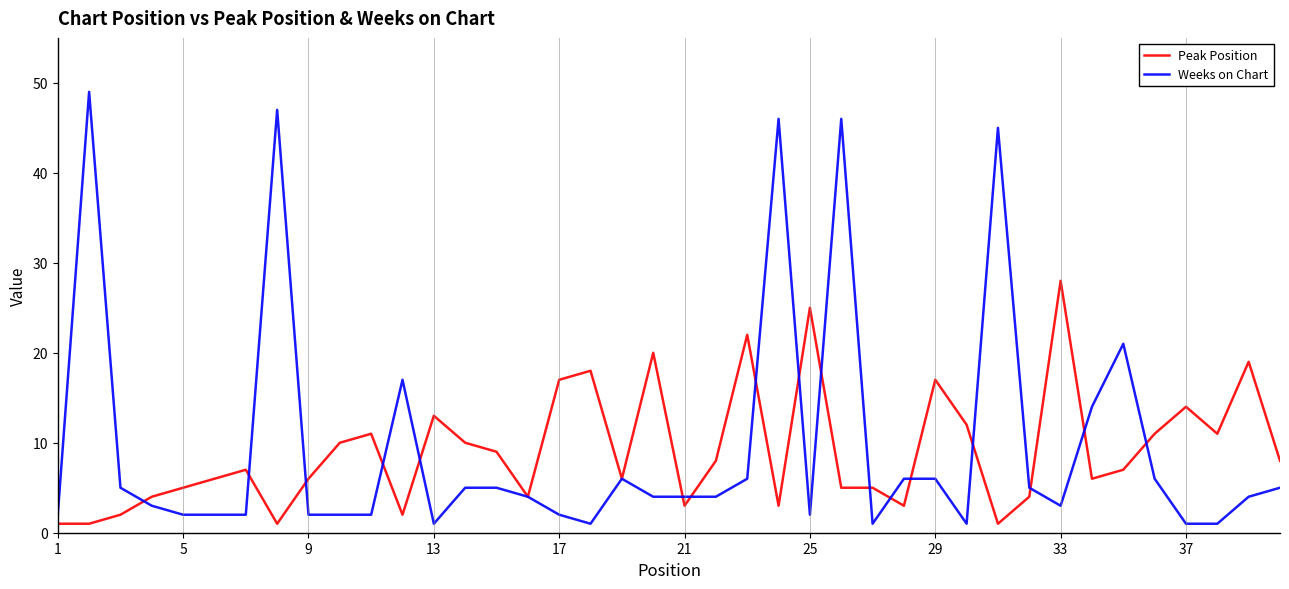

Which series has the widest spread of values?

Weeks on Chart